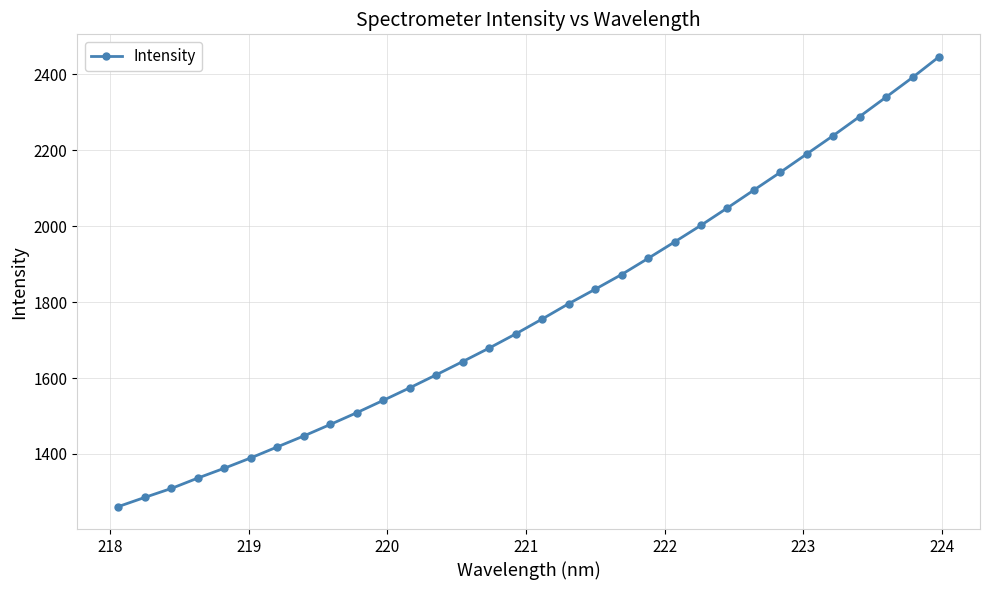

What is the maximum value shown in the chart?

2446.3